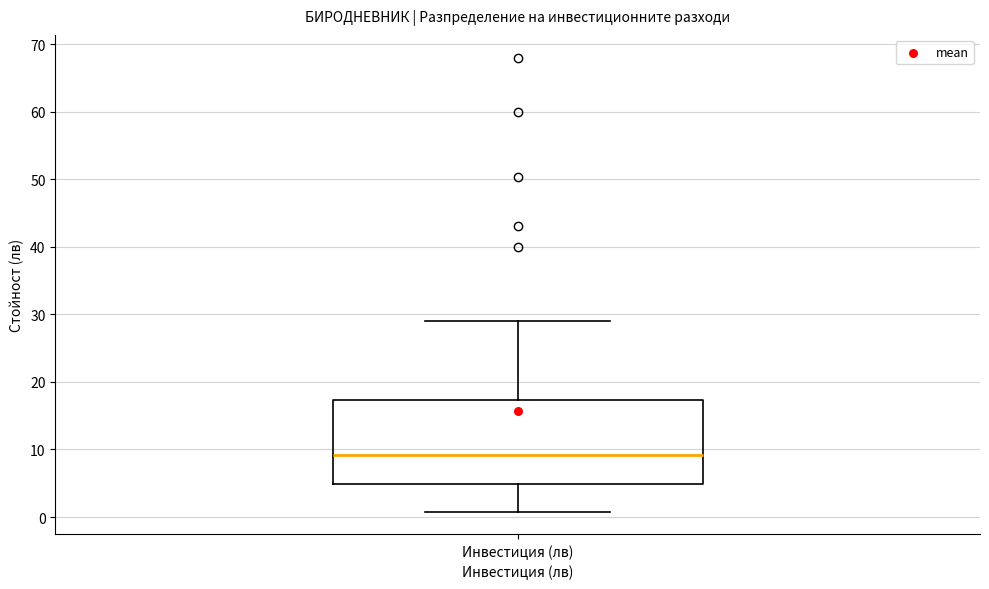

Where does the lower whisker of the box for Инвестиция (лв) end on the y-axis? The values are not printed on the chart, so give them approximately, as read against the axis.

1